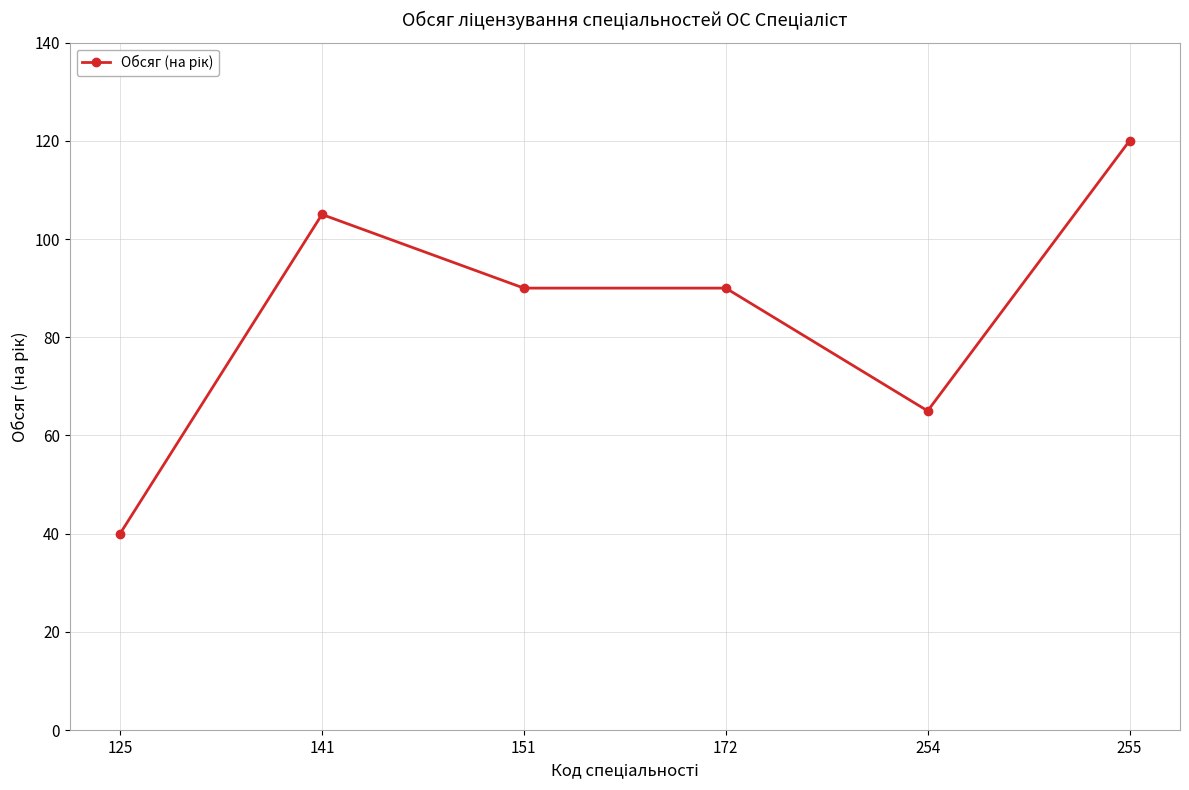

The chart shows a value of 36 at 151. True or false?

False